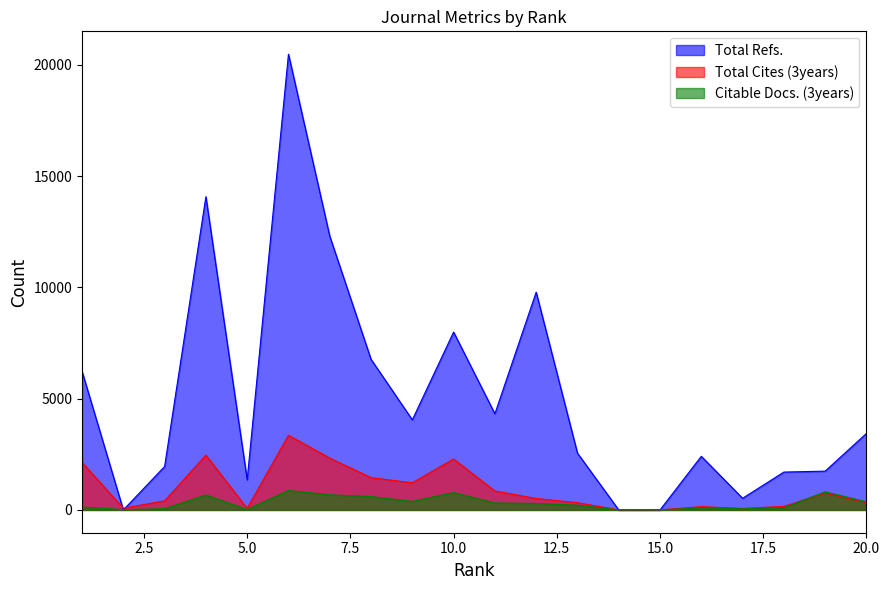

Rank the categories by Total Cites (3years) value from highest to lowest.

6, 4, 7, 10, 1, 8, 9, 11, 19, 12, 3, 20, 13, 18, 16, 2, 5, 17, 15, 14